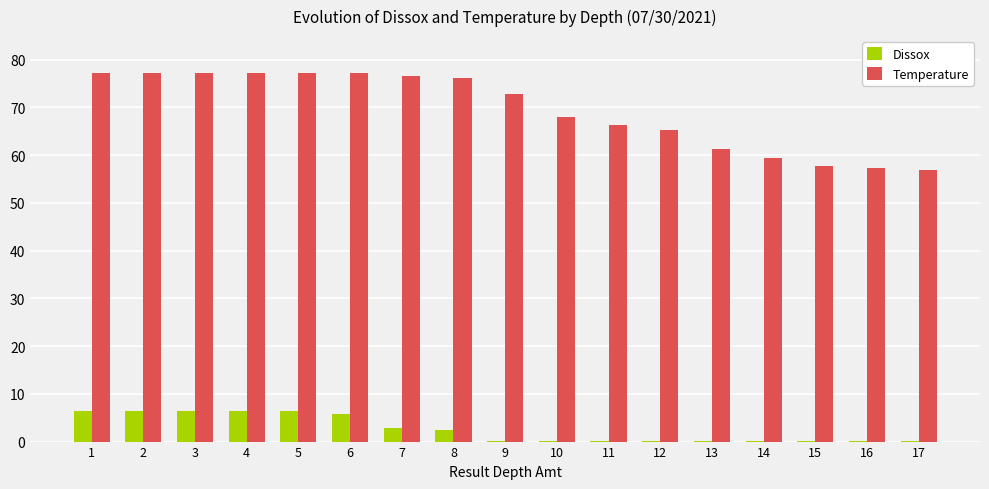

Which series has the largest total across all categories?

Temperature